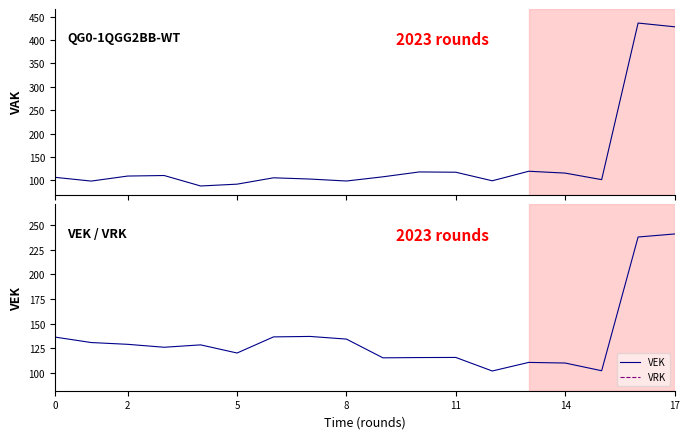

Is the value of VAK at 15 greater than the value of VRK at 13?

Yes